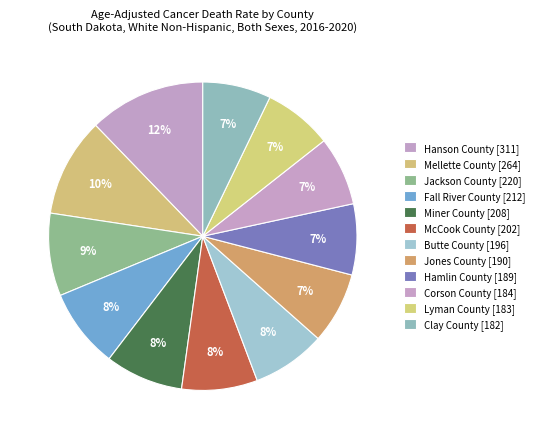

Rank the categories by value from highest to lowest.

Hanson County, Mellette County, Jackson County, Fall River County, Miner County, McCook County, Butte County, Jones County, Hamlin County, Corson County, Lyman County, Clay County